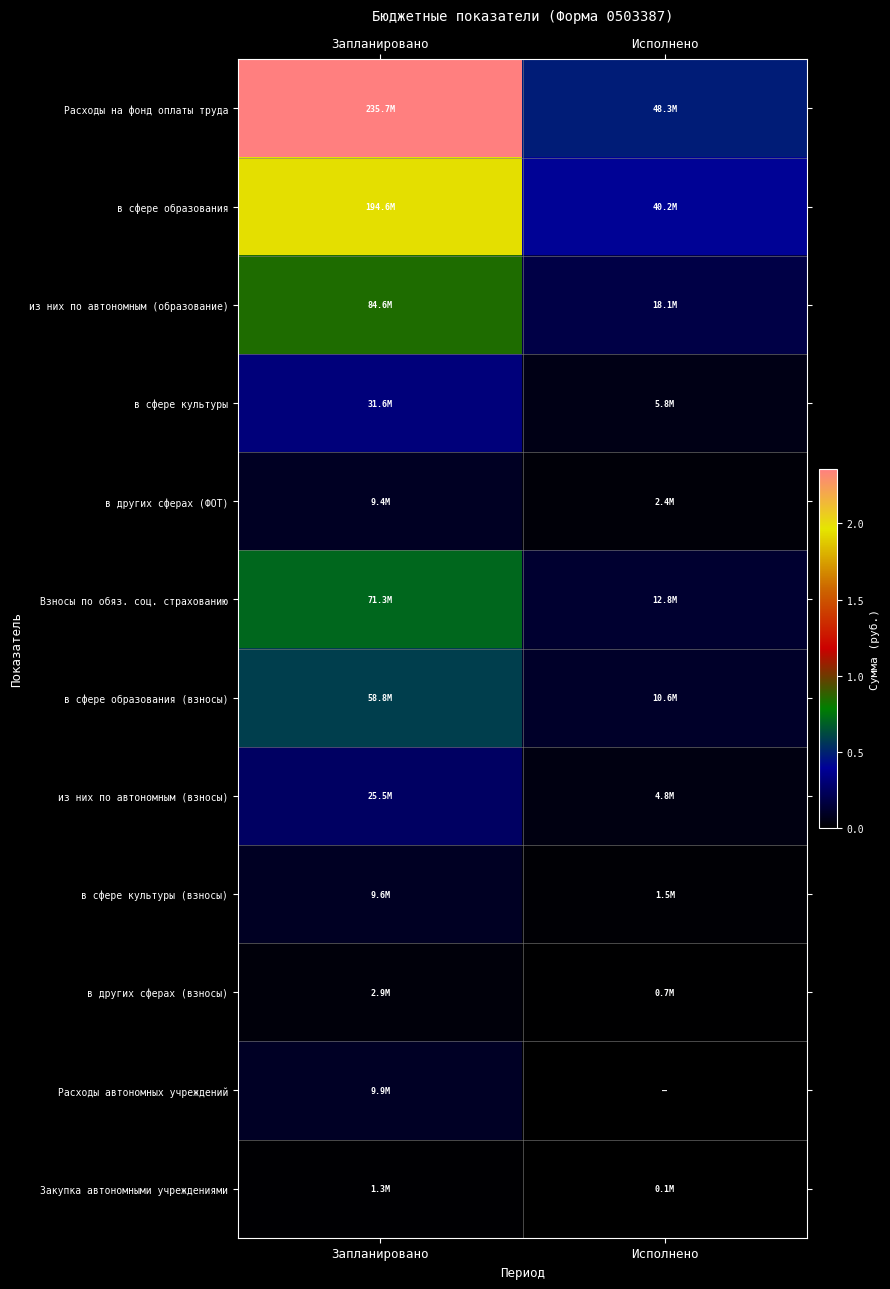

What is the total value across all series at Запланировано?

735116658.7